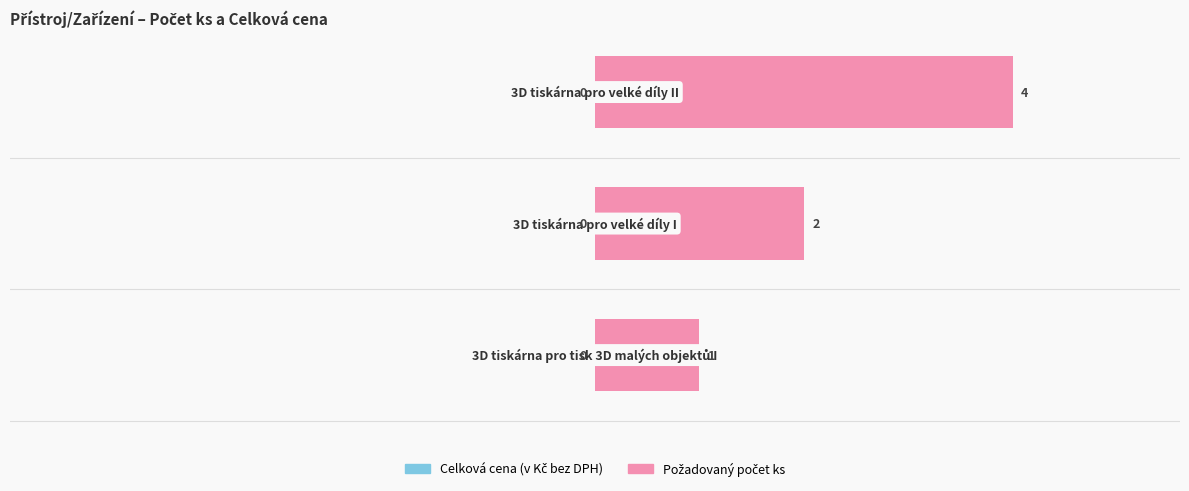

How many values are between 1 and 4?

3